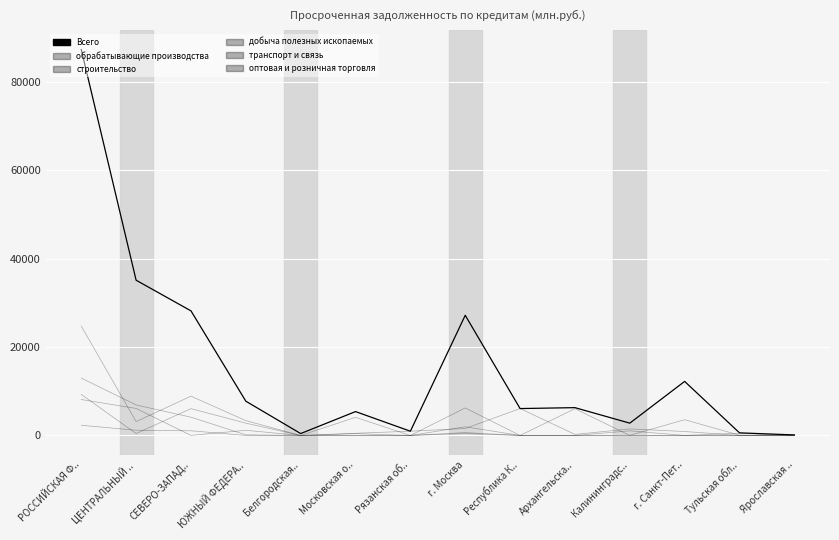

Rank the series by their maximum value, from highest to lowest.

Всего, обрабатывающие производства, оптовая и розничная торговля, добыча полезных ископаемых, строительство, транспорт и связь